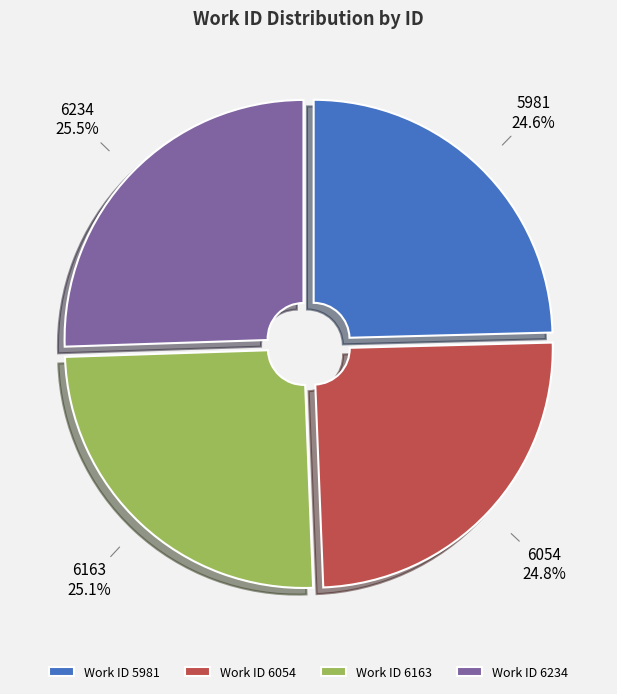

Combined, what portion of the pie is Work ID 6234 and Work ID 6054?

50.3%